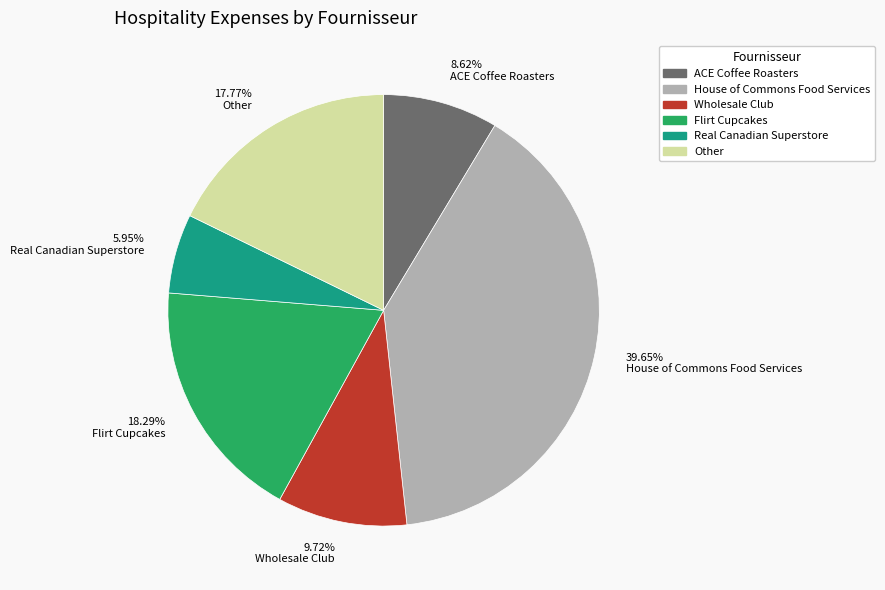

Between 9.72% Wholesale Club and 5.95% Real Canadian Superstore, which is larger?

9.72% Wholesale Club